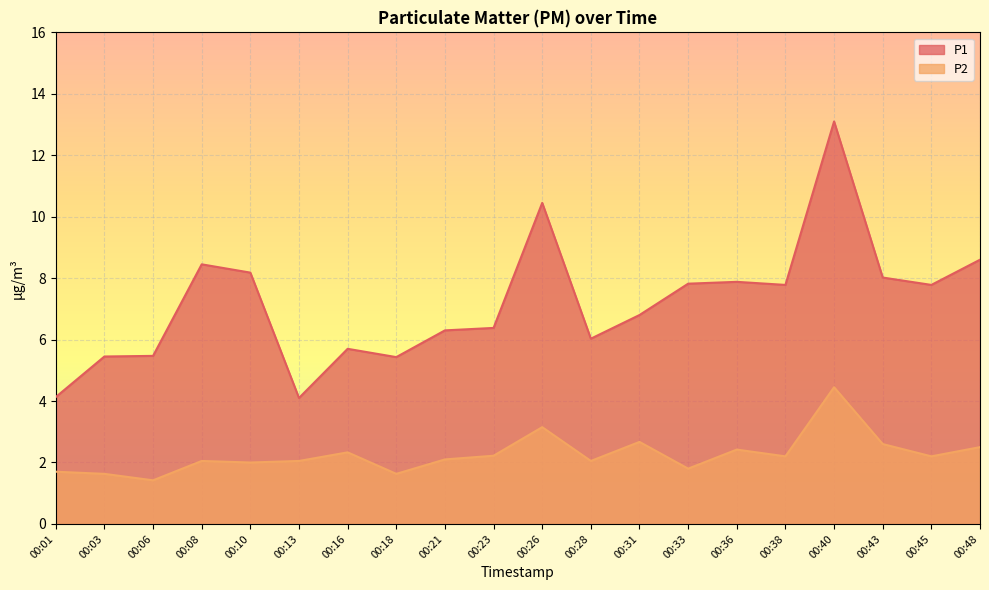

True or false: P2 has more than 1 points higher than both neighbors.

True